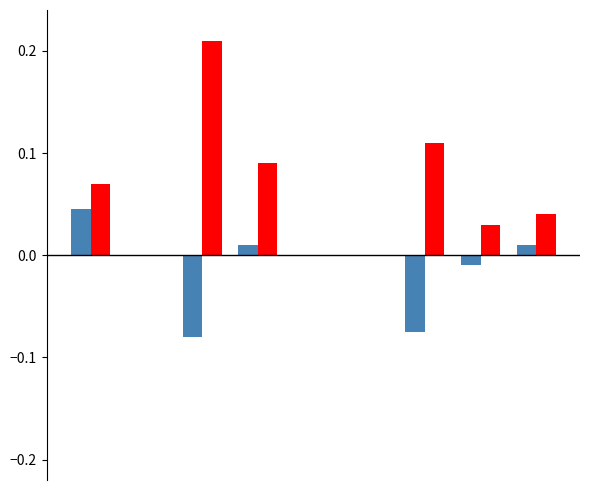

How many data points does each series have?

9